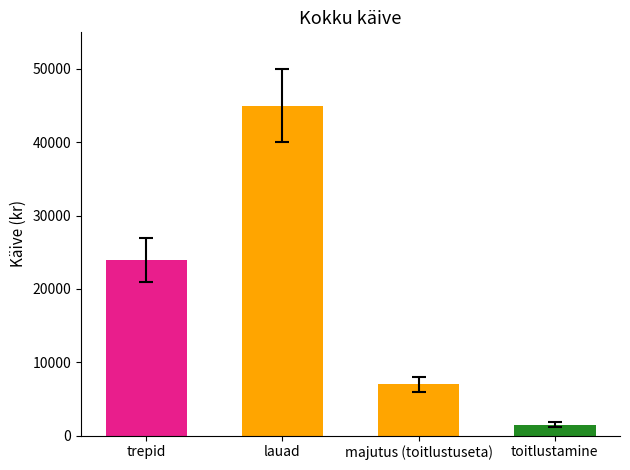

What is the change in value from trepid to majutus (toitlustuseta)?

-17000